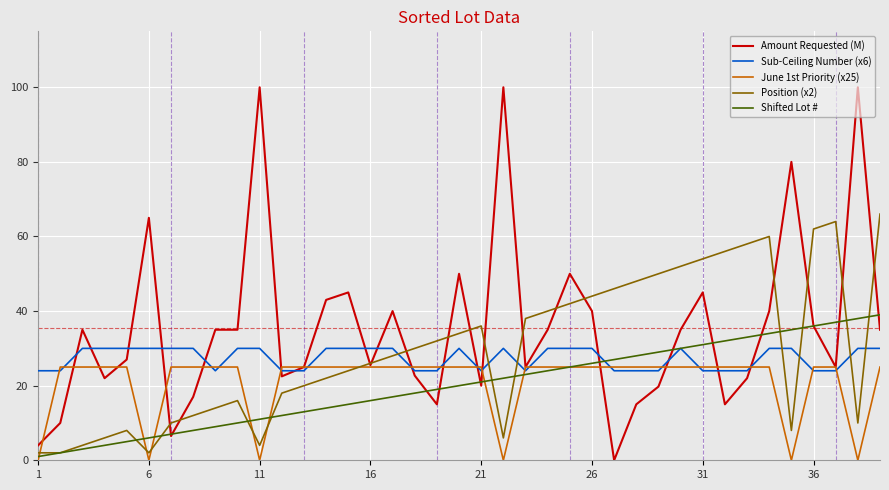

What is the greatest value displayed?

100.0